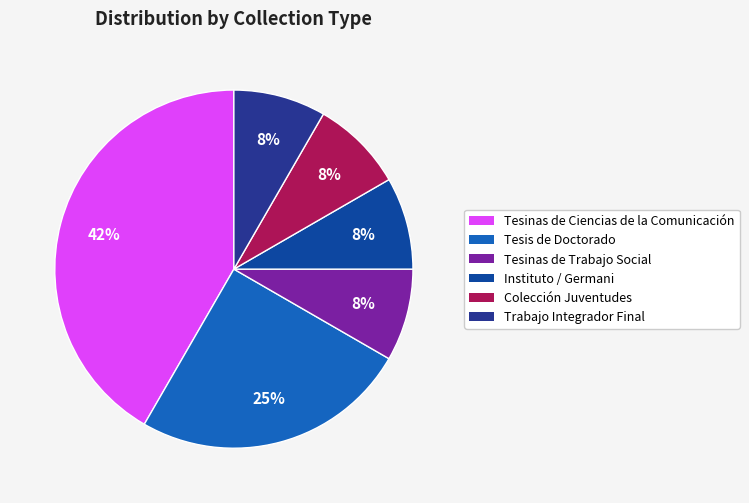

Rank the categories by value from lowest to highest.

Tesinas de Trabajo Social, Instituto de Investigaciones Gino Germani, Colección Políticas de Juventudes, Trabajo Integrador Final, Tesis de Doctorado, Tesinas de Ciencias de la Comunicación